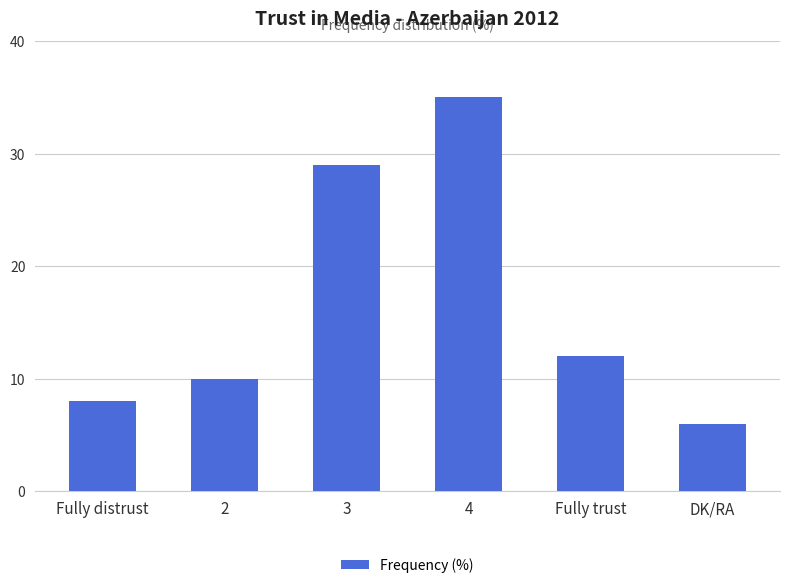

At which label is the value closest to 20?

Fully trust